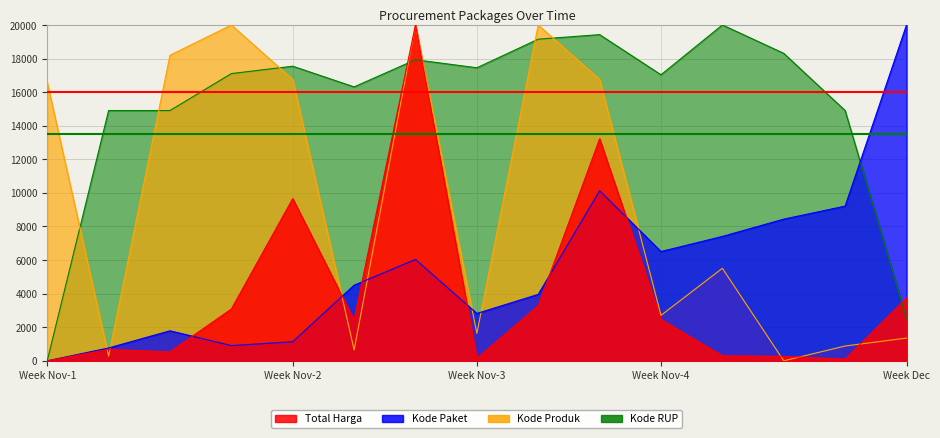

How many times do Total Harga and Kode RUP cross each other?

3